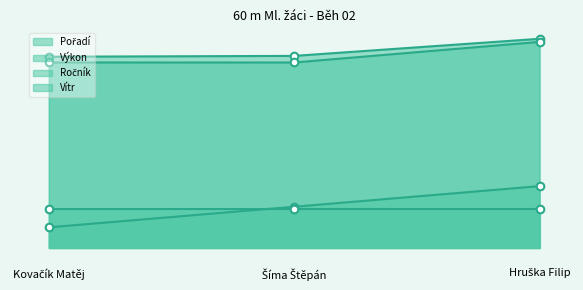

Is the value of Pořadí at Kovačík Matěj greater than the value of Výkon at Šíma Štěpán?

No